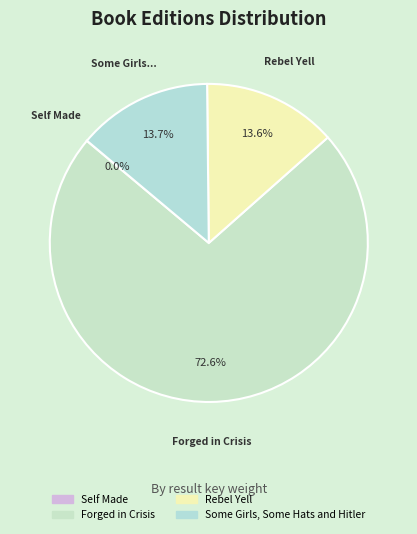

What is the largest slice in the pie chart?

Forged in Crisis